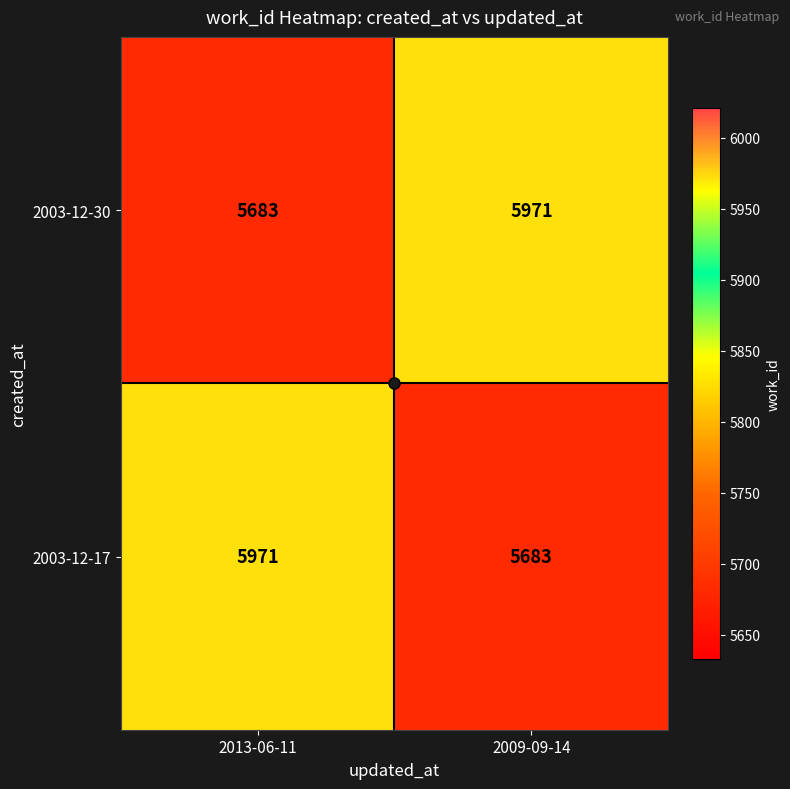

At which label is 2003-12-30 closest to 5827?

2013-06-11